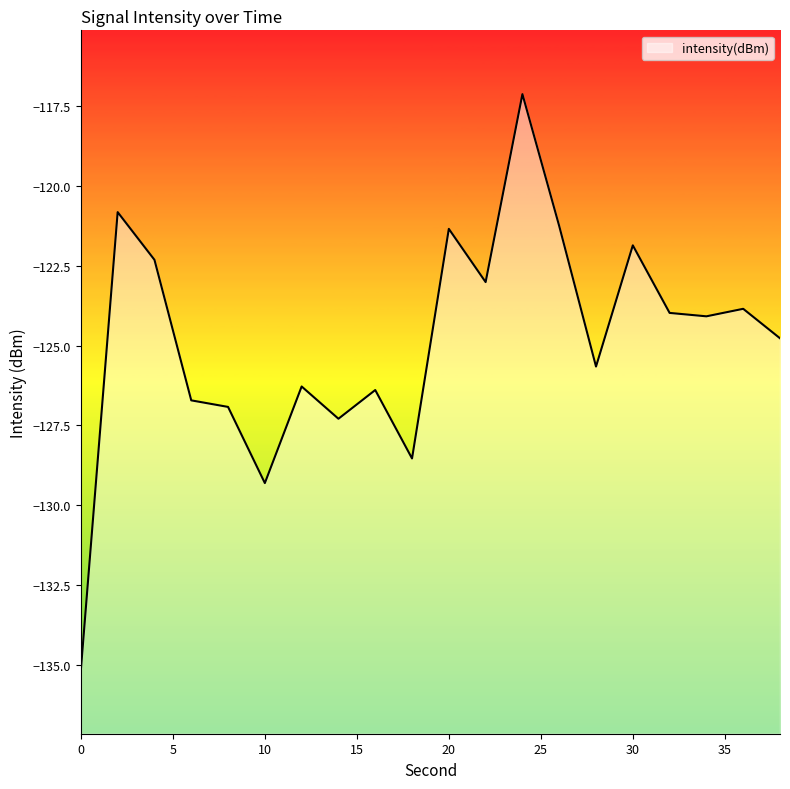

Rank the categories by value from lowest to highest.

0, 10, 18, 14, 8, 6, 16, 12, 28, 38, 34, 32, 36, 22, 4, 30, 20, 26, 2, 24